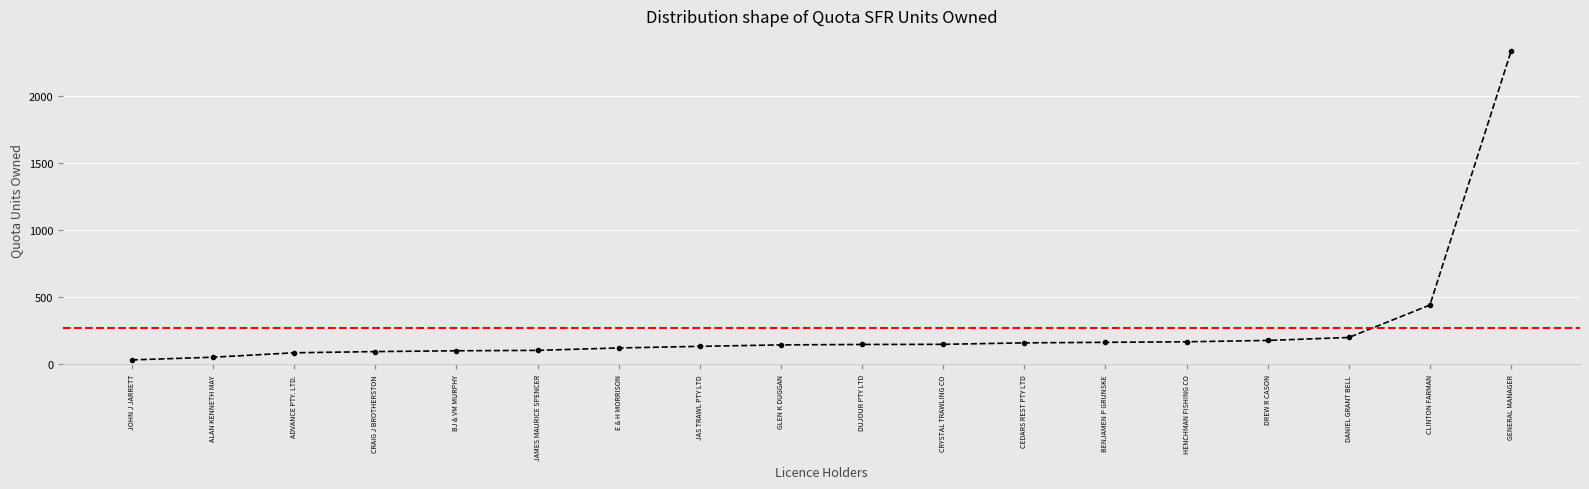

List the labels in order of value, smallest first.

JOHN J JARRETT, ALAN KENNETH MAY, ADVANCE PTY. LTD., CRAIG J BROTHERSTON, BJ & VM MURPHY, JAMES MAURICE SPENCER, E & H MORRISON, JAS TRAWL PTY LTD, GLEN K DUGGAN, DUJOUR PTY LTD, CRYSTAL TRAWLING CO, CEDARS REST PTY LTD, BENJAMEN P GRUNSKE, HENCHMAN FISHING CO, DREW R CASON, DANIEL GRANT BELL, CLINTON FARMAN, GENERAL MANAGER